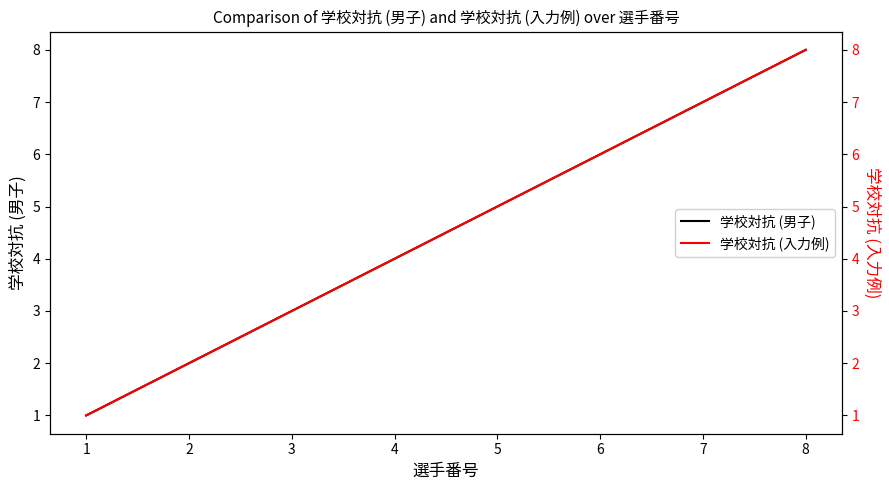

True or false: 学校対抗 (男子) has a value of 12 at 7.

False